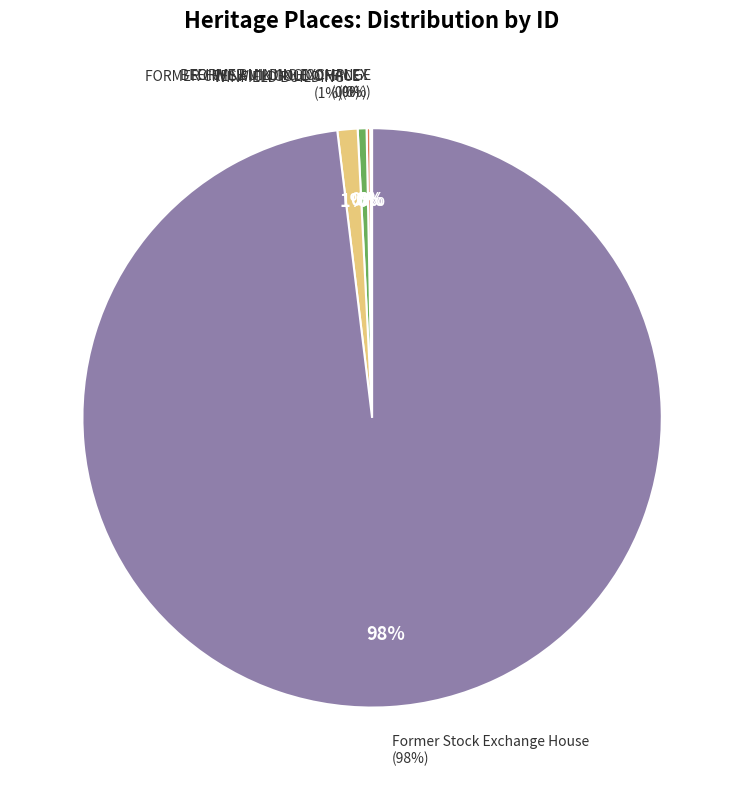

What is the change in value from FORMER CRESWICK GOLD OFFICE to WINFIELD BUILDING?

+418